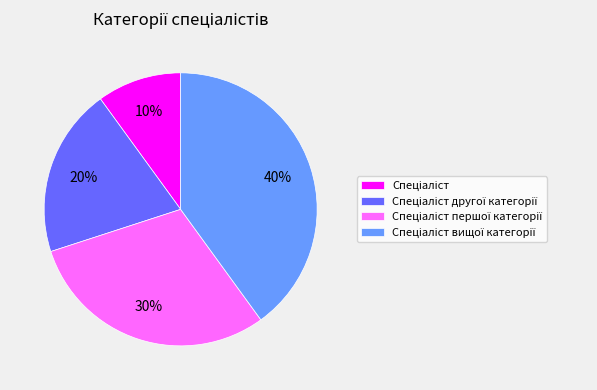

To the nearest percent, what is the average slice percentage?

25%